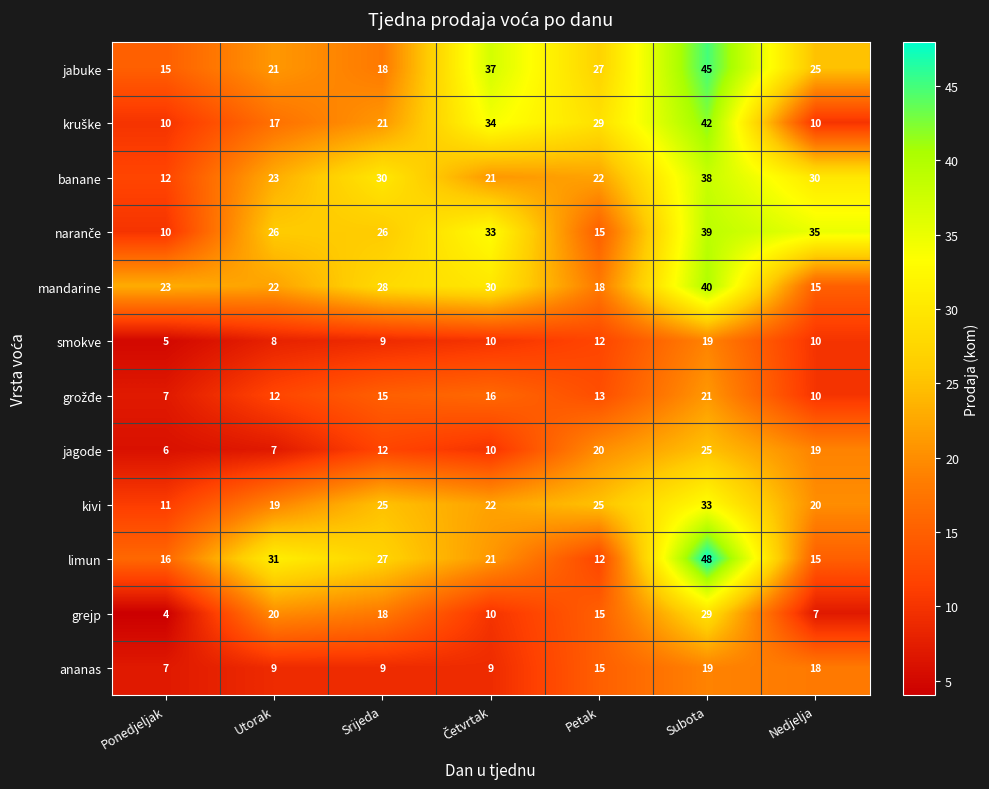

What is the sum of all jagode values?

99